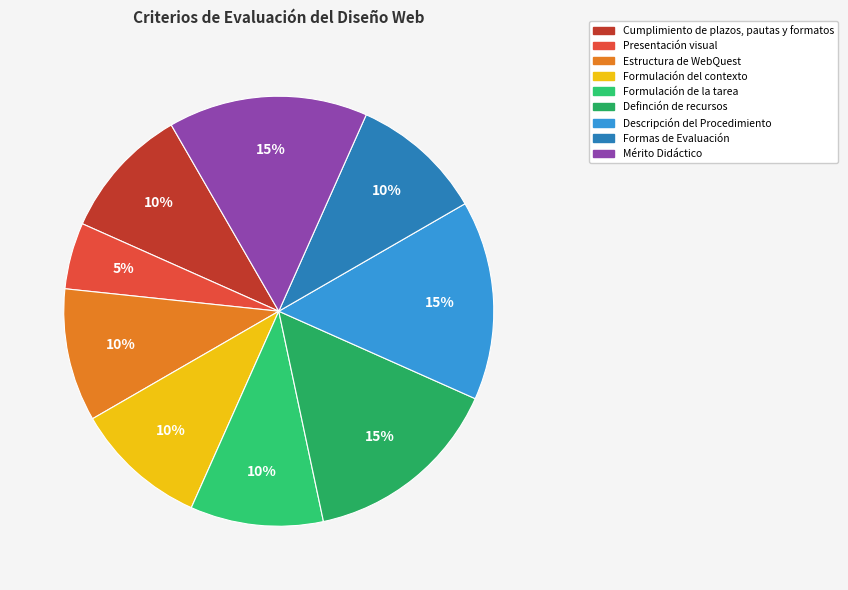

Is there a majority slice in this chart?

No